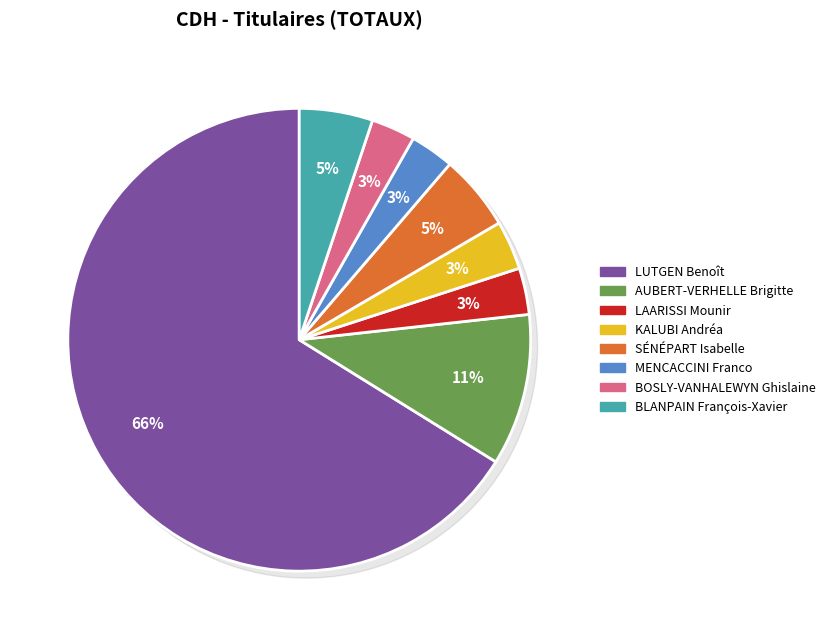

Count the number of slices in the pie.

8